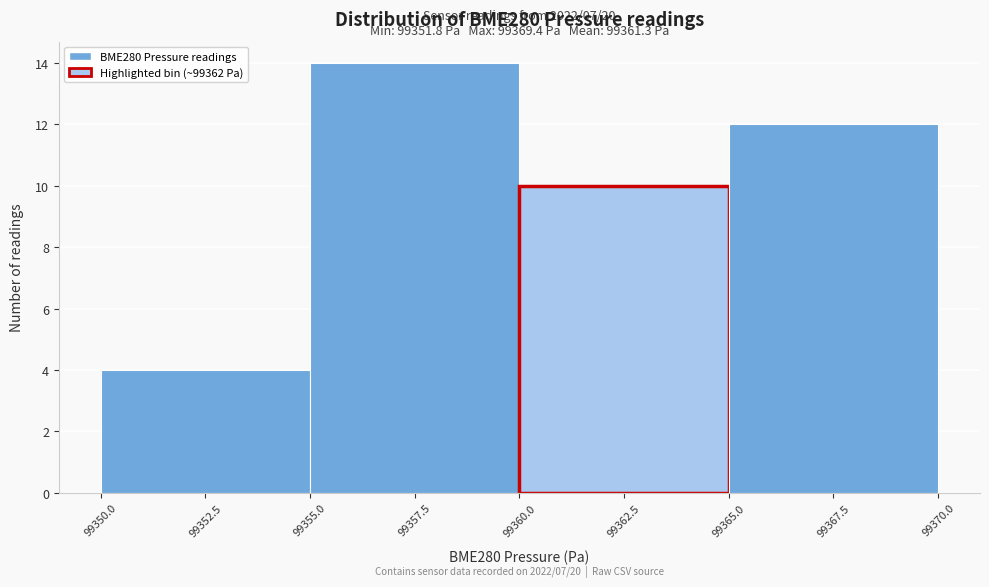

Over which range of the x-axis is the bar tallest?

99355.0 to 99360.0